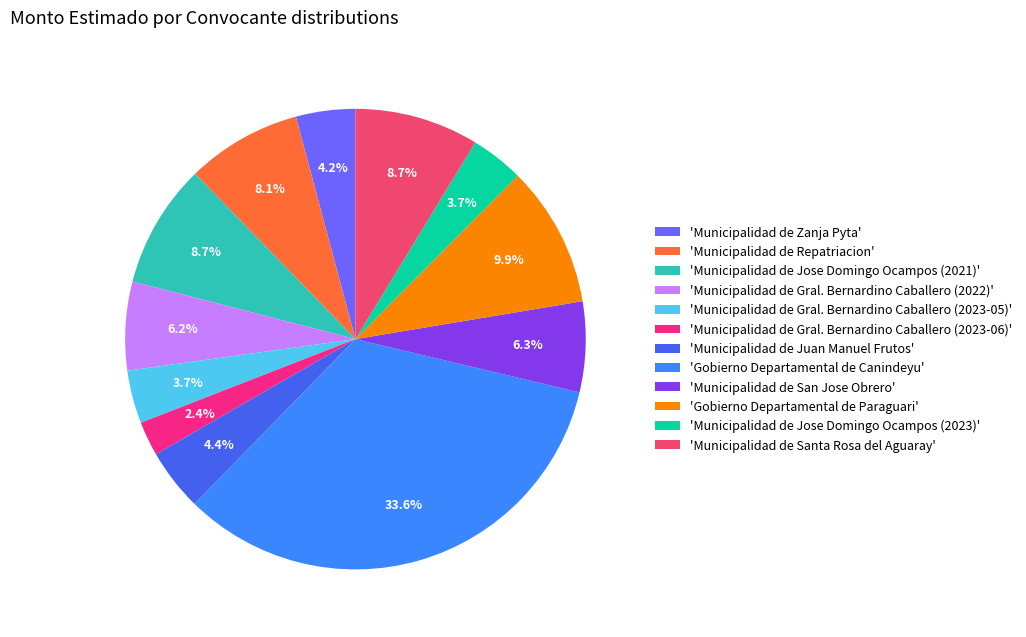

What is the ratio of the value at 'Gobierno Departamental de Canindeyu' to the value at 'Gobierno Departamental de Paraguari'?

3.4